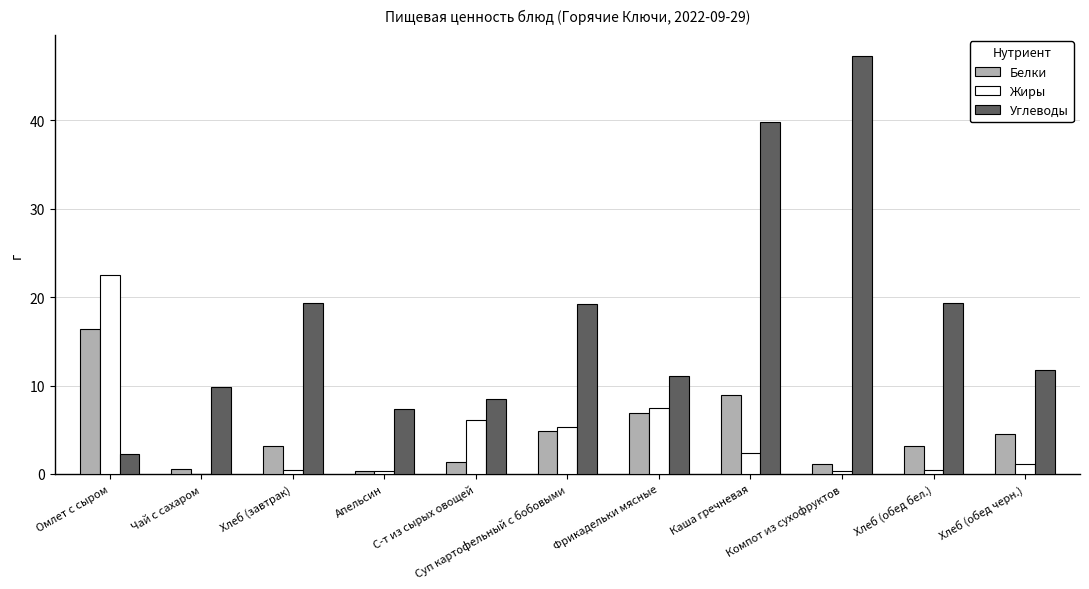

Which series has the largest total across all categories?

Углеводы